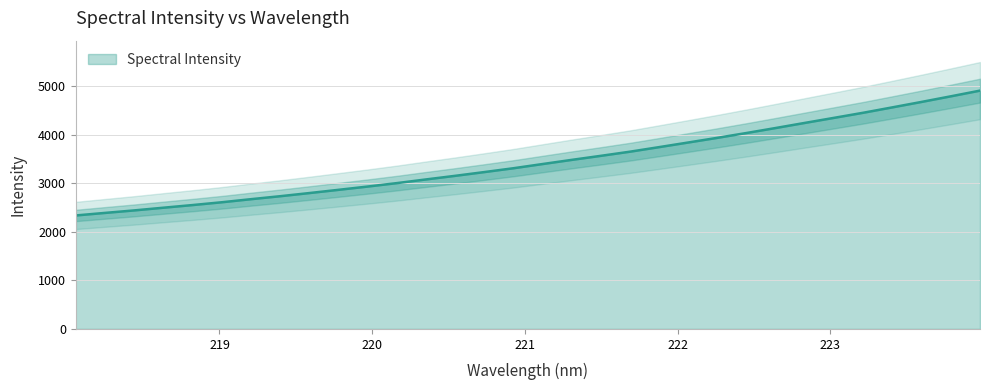

How many data points are above 3398?

16